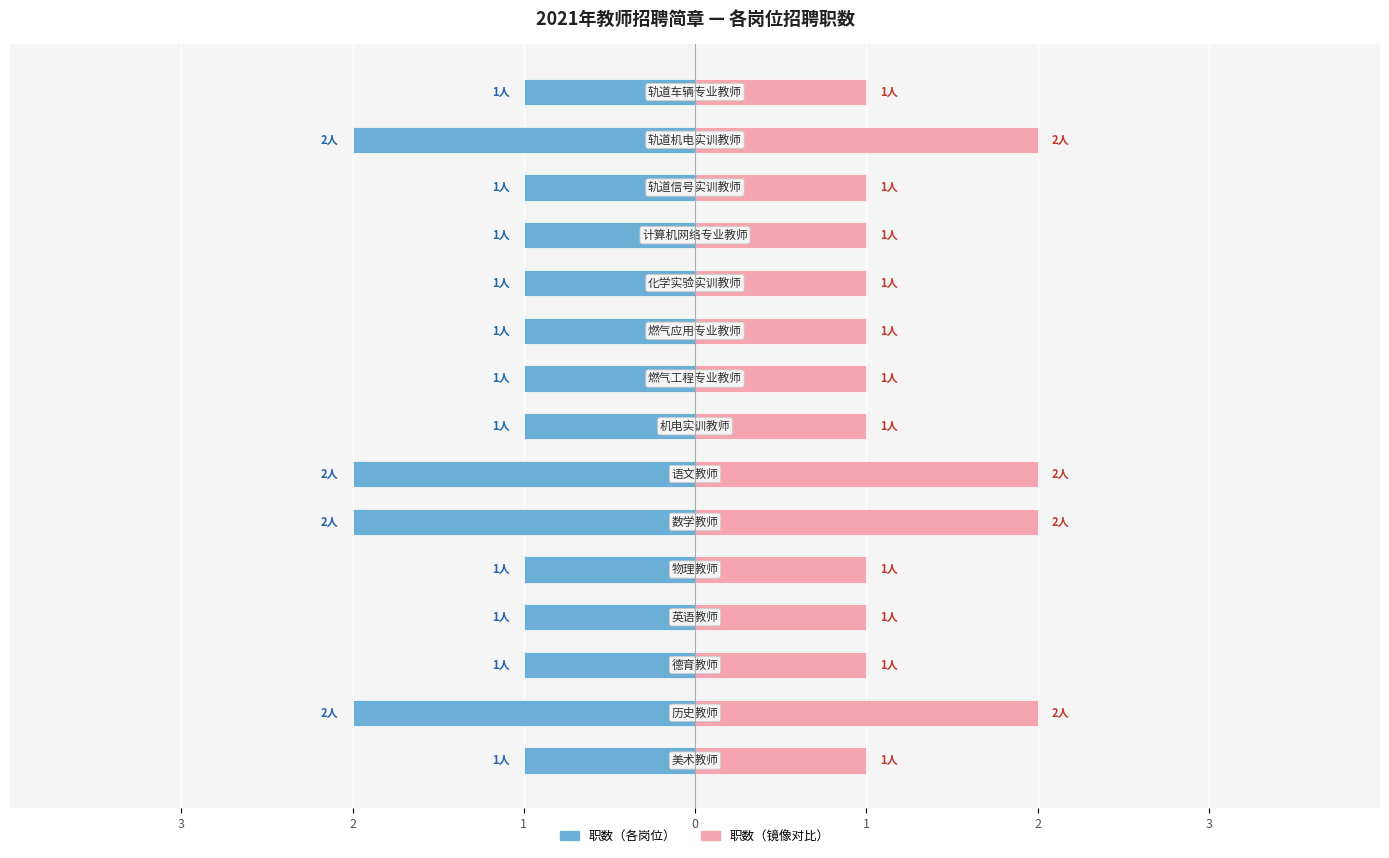

What is the highest value of the 职数（右） series?

2